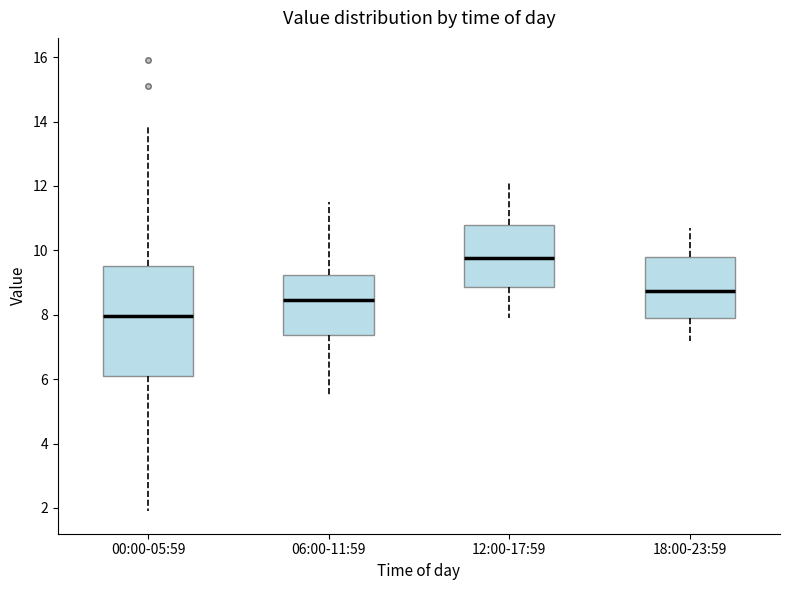

Which box is the tallest, from its lower edge to its upper edge?

00:00-05:59